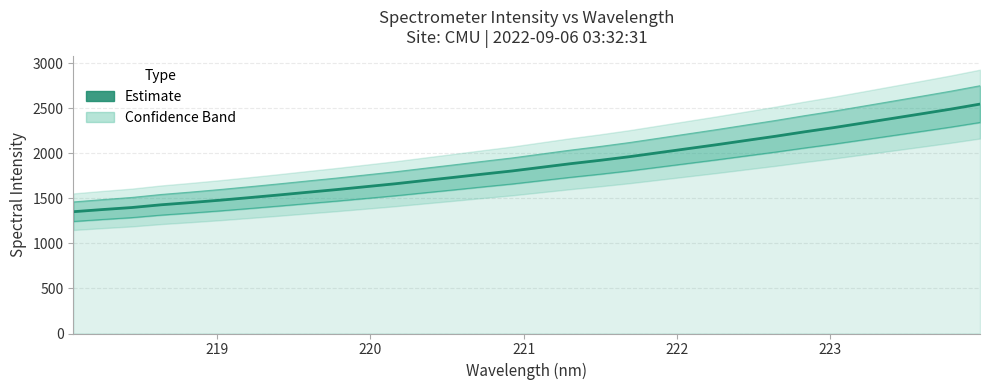

What is the minimum value shown in the chart?

1353.2